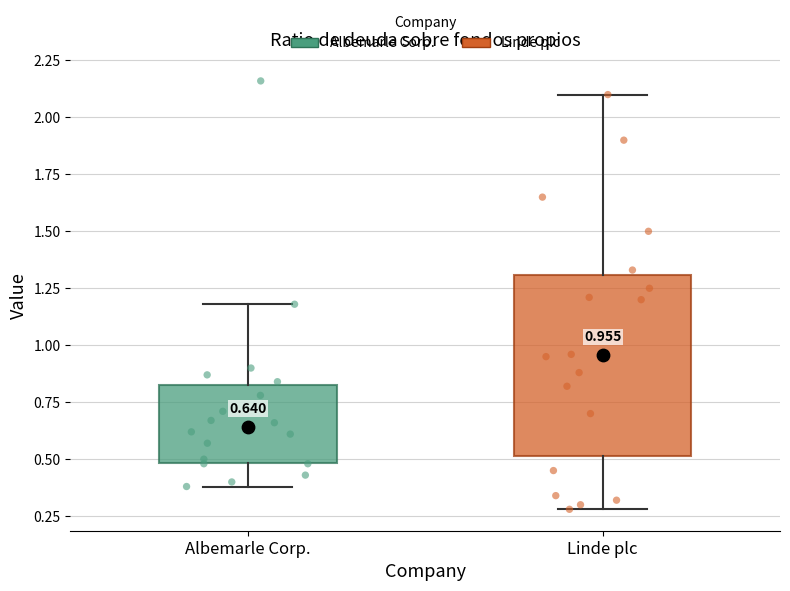

Which box is the tallest, from its lower edge to its upper edge?

Linde plc